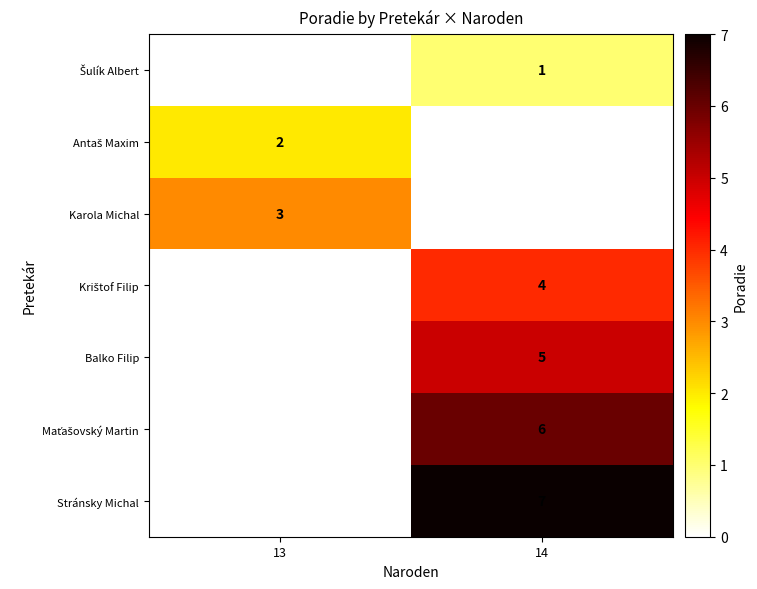

Is it true that Karola Michal equals 2 at 13?

False